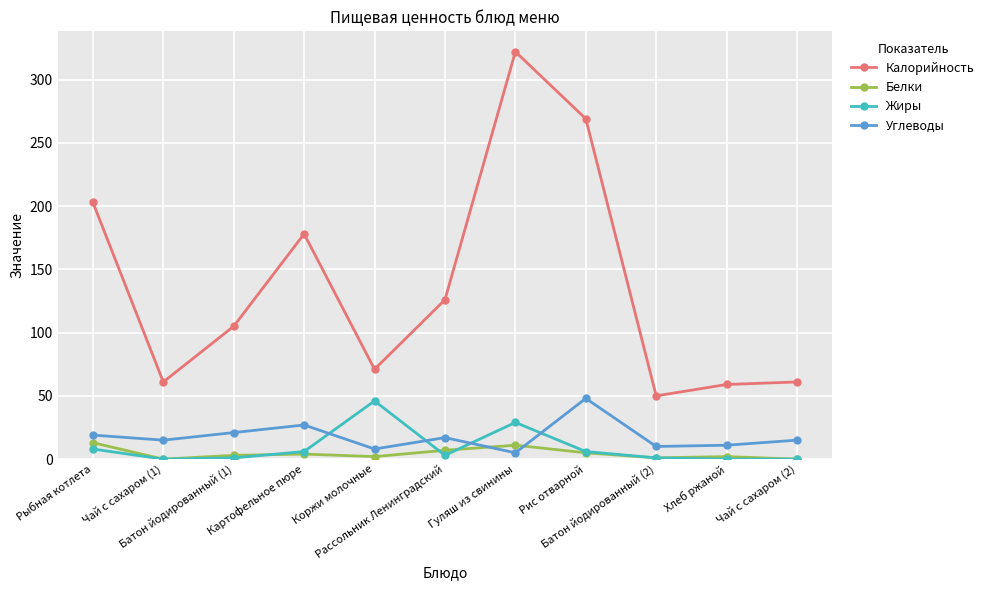

Count the number of categories in the chart.

11